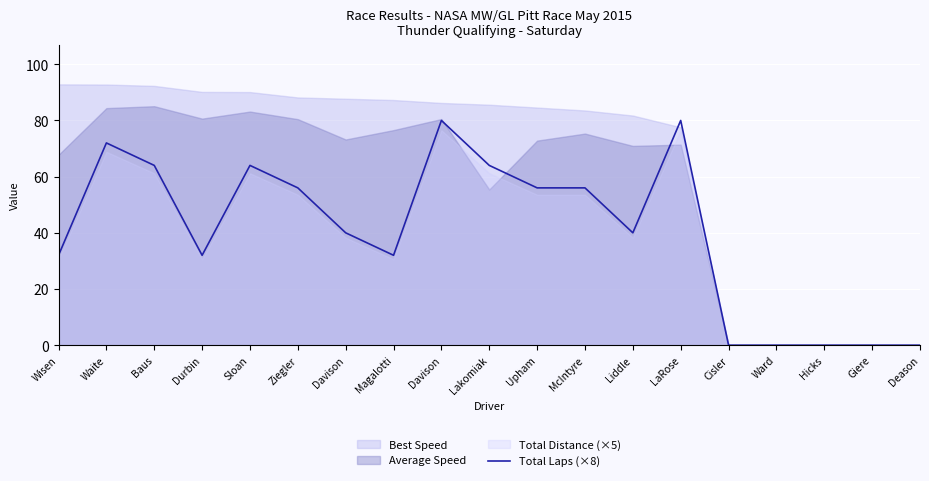

Reading right to left, extract all data points from this chart.

0	0	0	0	0	80	40	56	56	64	80	32	40	56	64	32	64	72	32